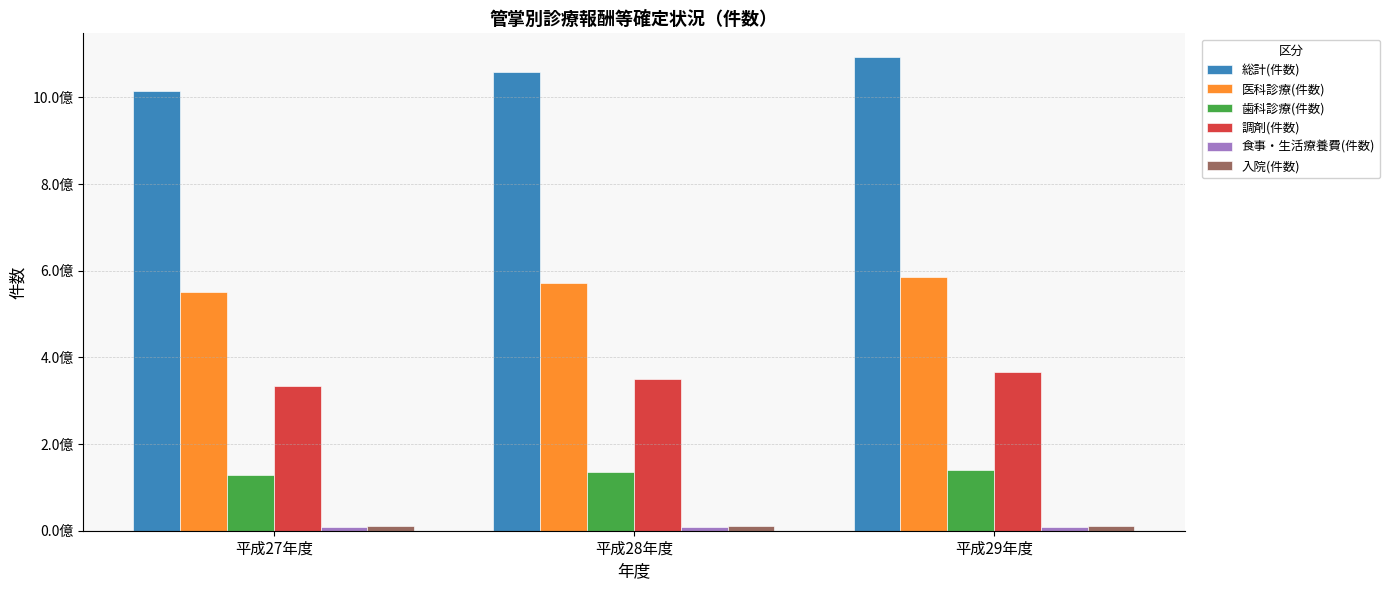

The value of 入院(件数) at 平成28年度 is 9905637. True or false?

True